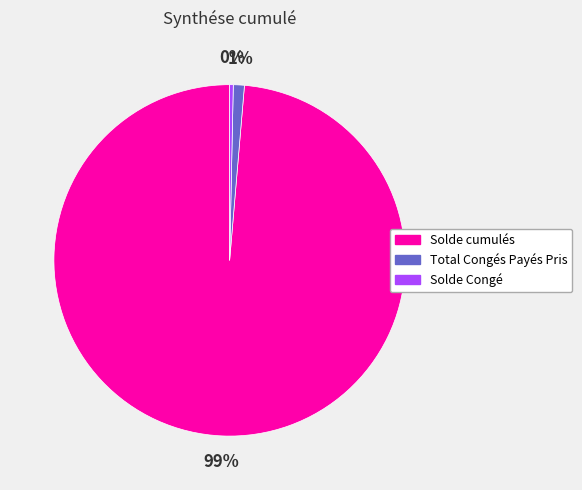

Is there any slice that represents more than half of the pie?

Yes